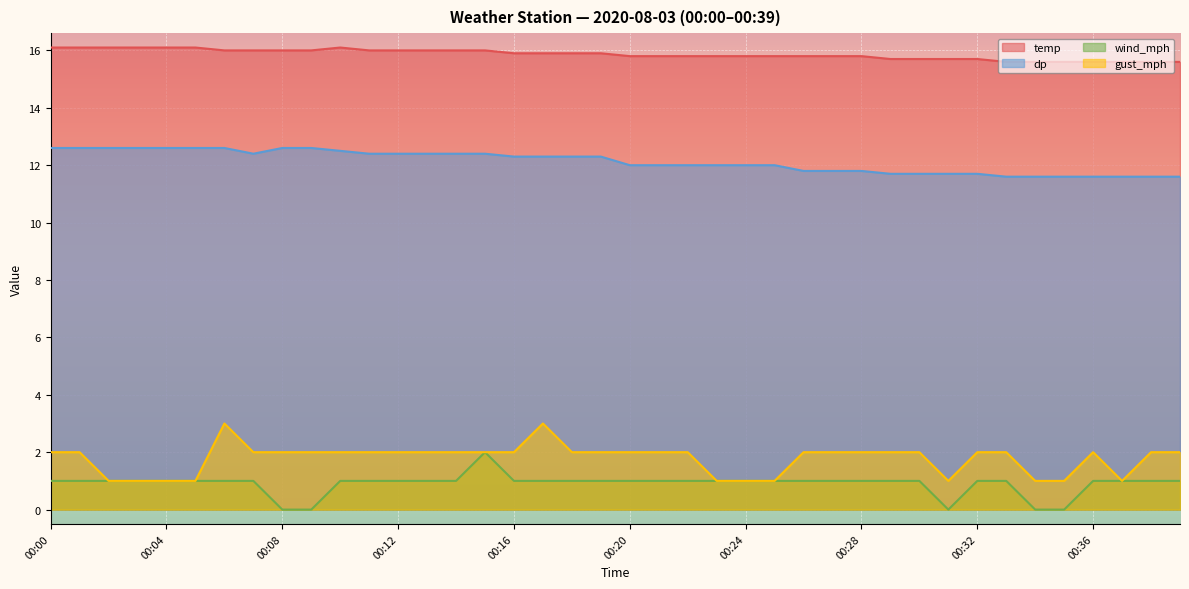

At how many categories does at least one series exceed 11?

40